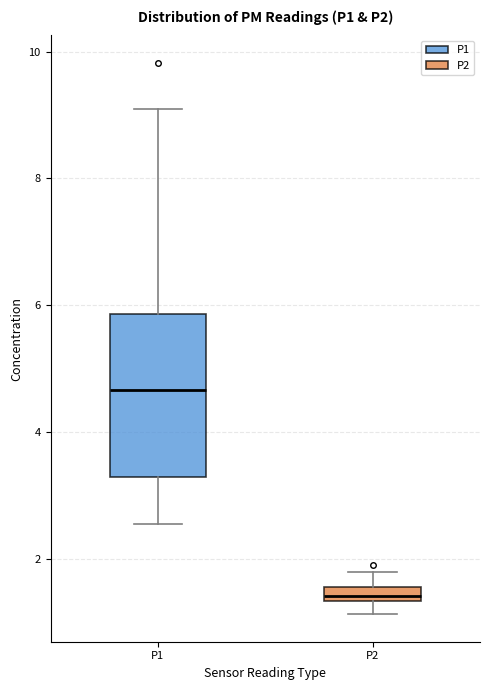

Where is the lower edge of the box for P2 on the y-axis? The values are not printed on the chart, so give them approximately, as read against the axis.

1.4